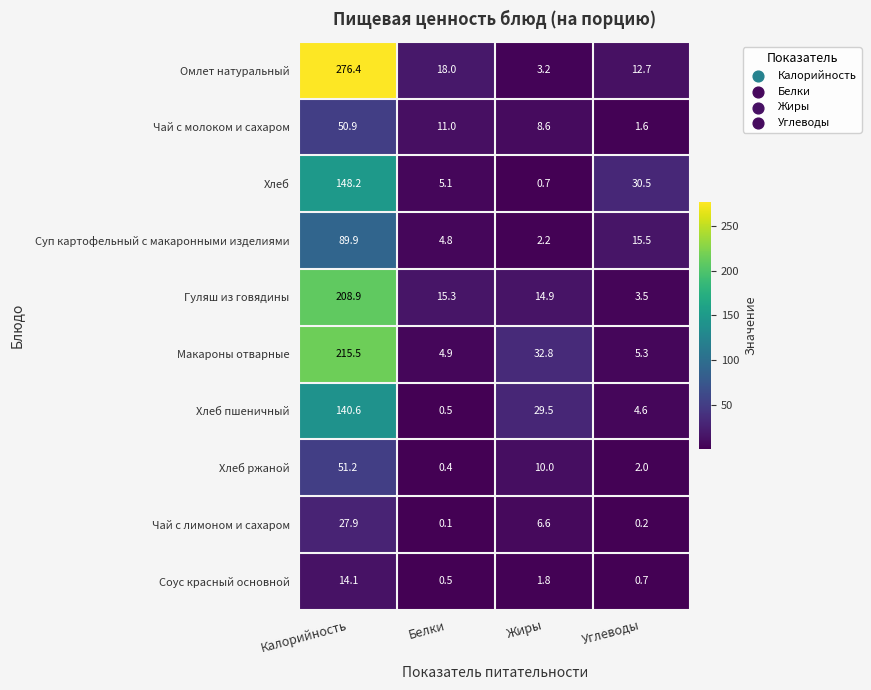

True or false: Омлет натуральный has a value of 426.5 at Калорийность.

False